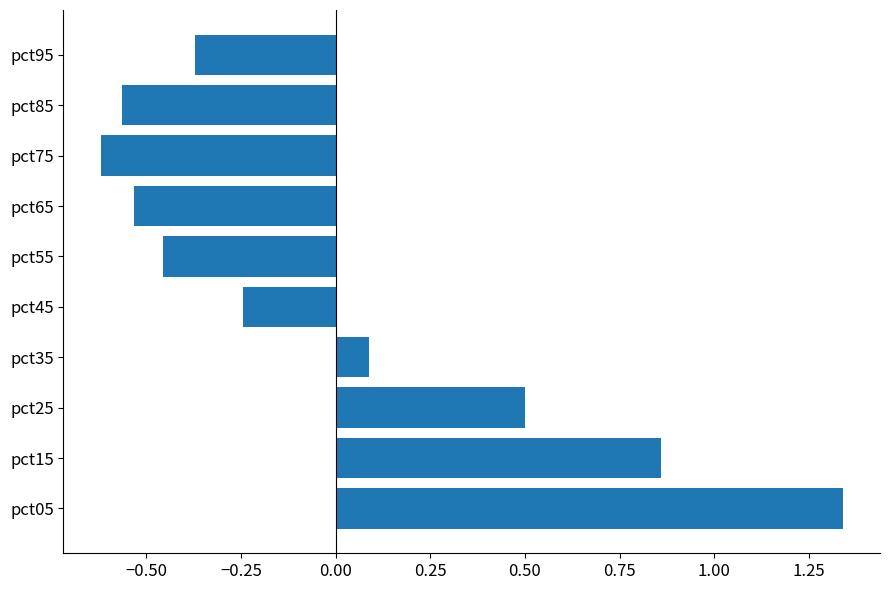

List the labels in order of value, largest first.

pct05, pct15, pct25, pct35, pct45, pct95, pct55, pct65, pct85, pct75